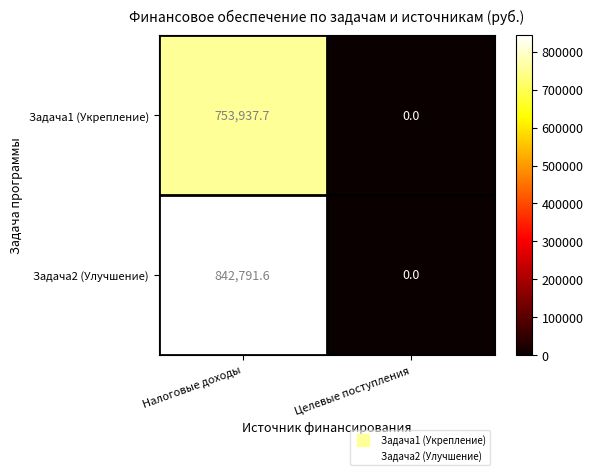

How many data points in Задача1 (Укрепление) are above 753937?

1